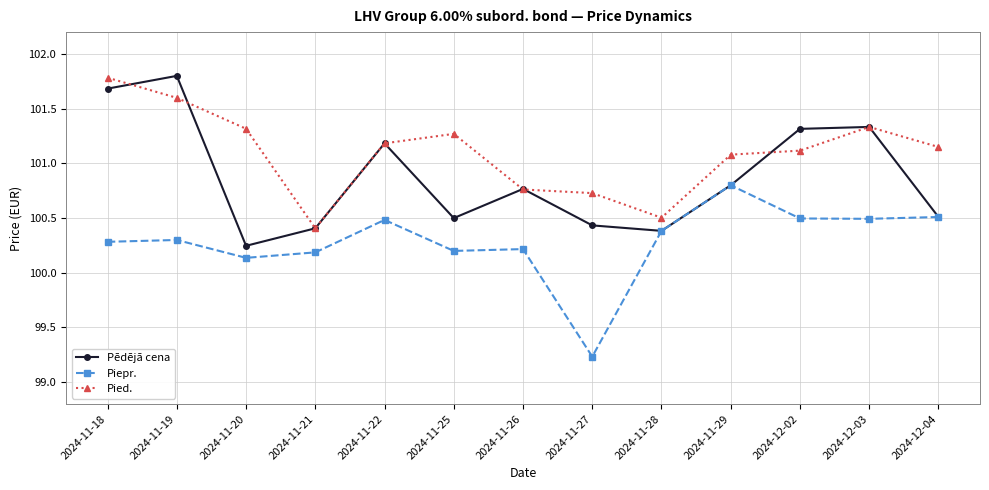

What are all the series names shown in the legend?

Pēdējā cena, Piepr., Pied.